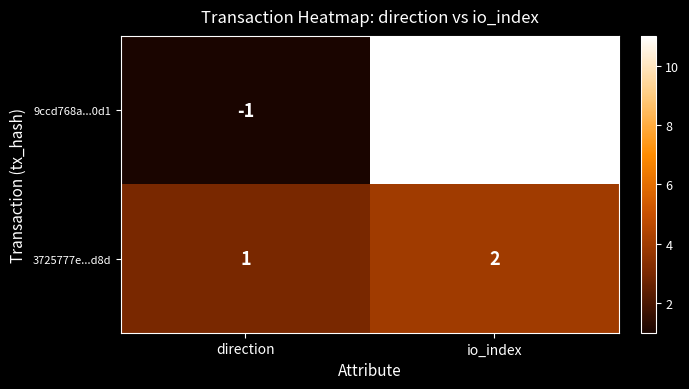

How many categories are shown in the chart?

2